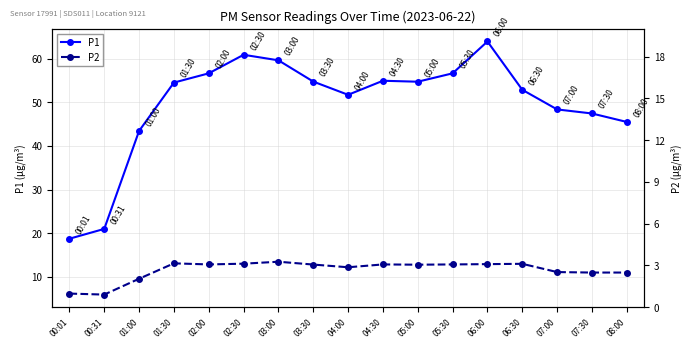

Between 05:00 and 05:30, which series saw the biggest shift?

P1